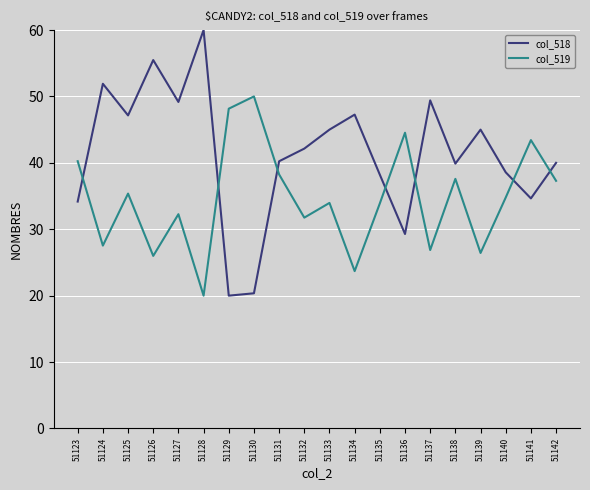

At which category does the chart reach its peak across all series?

51128